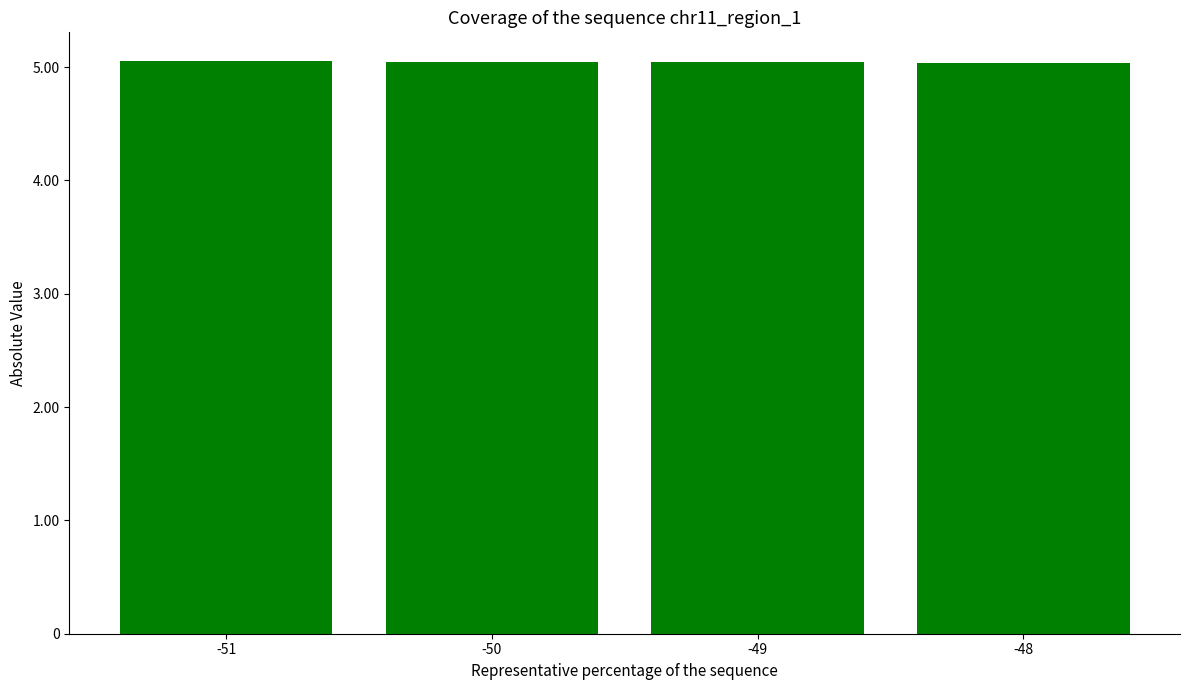

Are the bars horizontal?

No